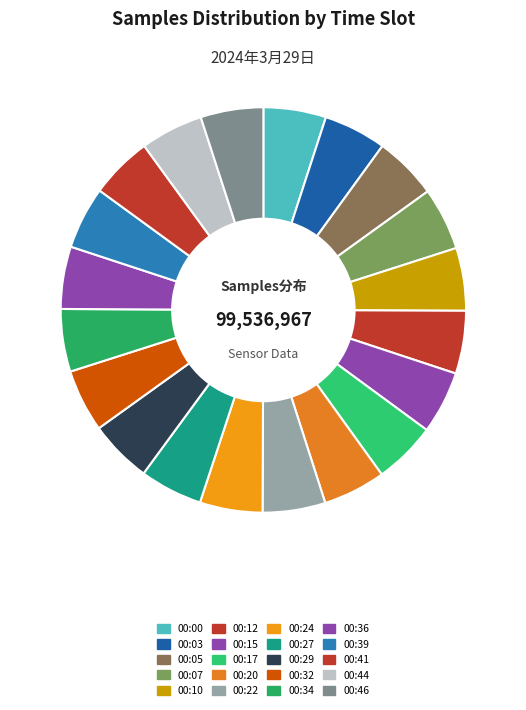

What percentage do 00:46 and 00:17 together represent?

10.0%